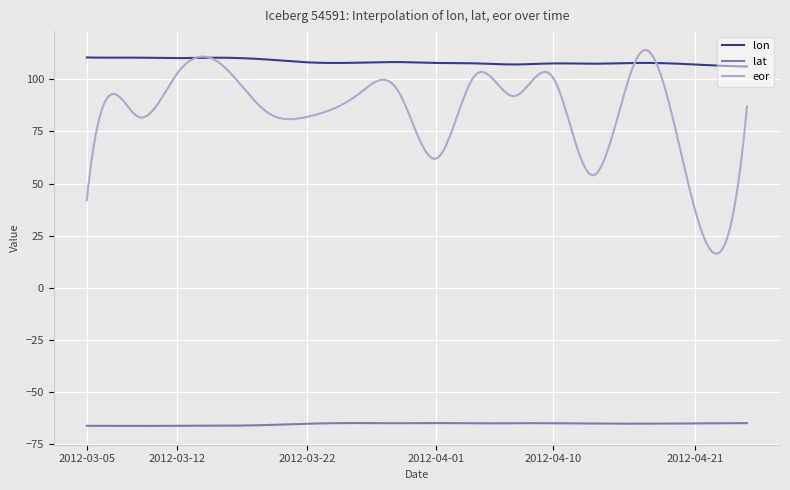

What is the greatest value displayed?

114.2